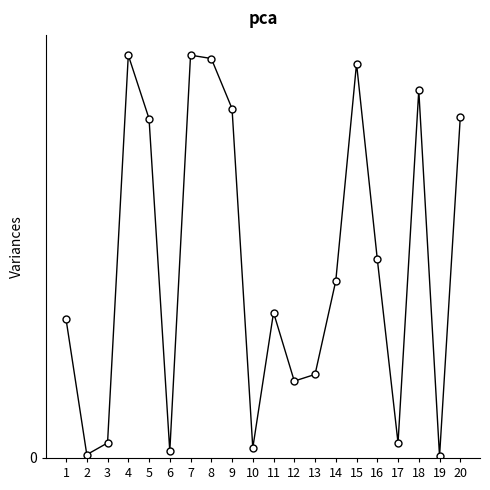

Between 7 and 5, which is larger?

7